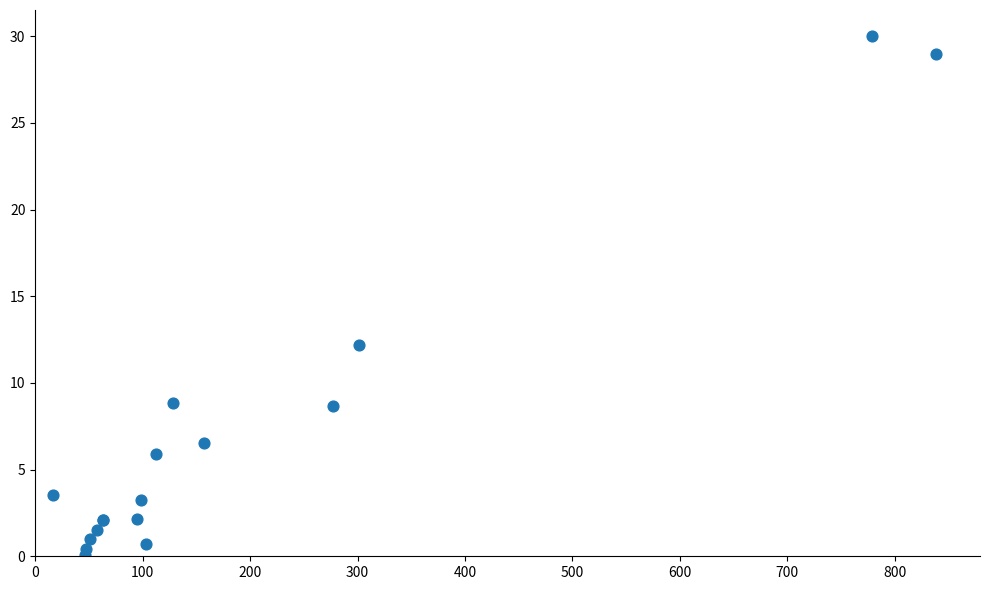

What Y value in the scatter plot is closest to 15?

12.2